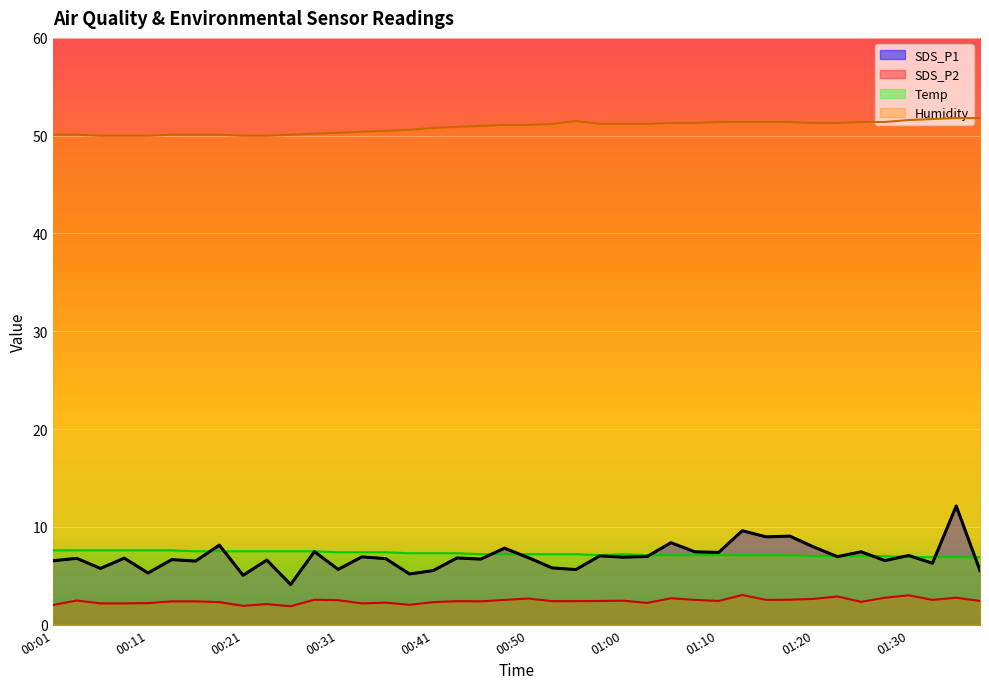

How many categories are shown in the chart?

40